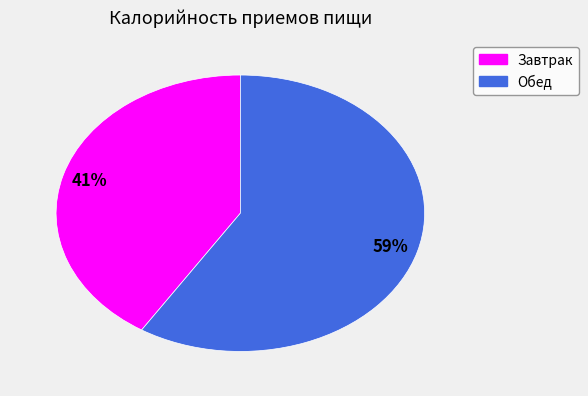

To the nearest percent, what is the combined percentage of Завтрак and Обед?

100%